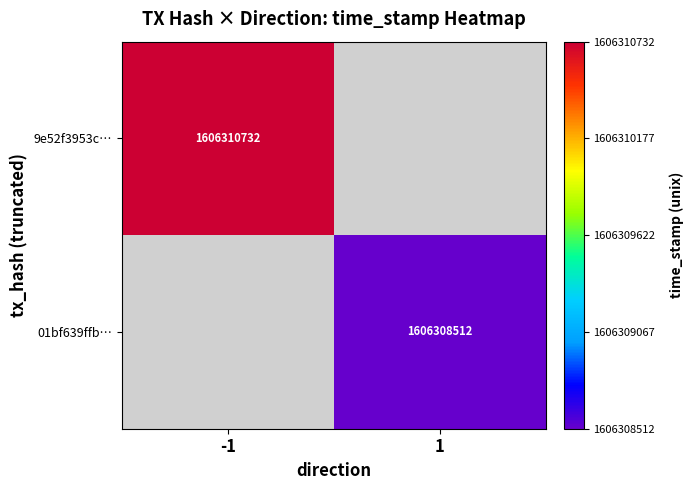

True or false: 9e52f3953c… has a value of 1044502900 at -1.

False